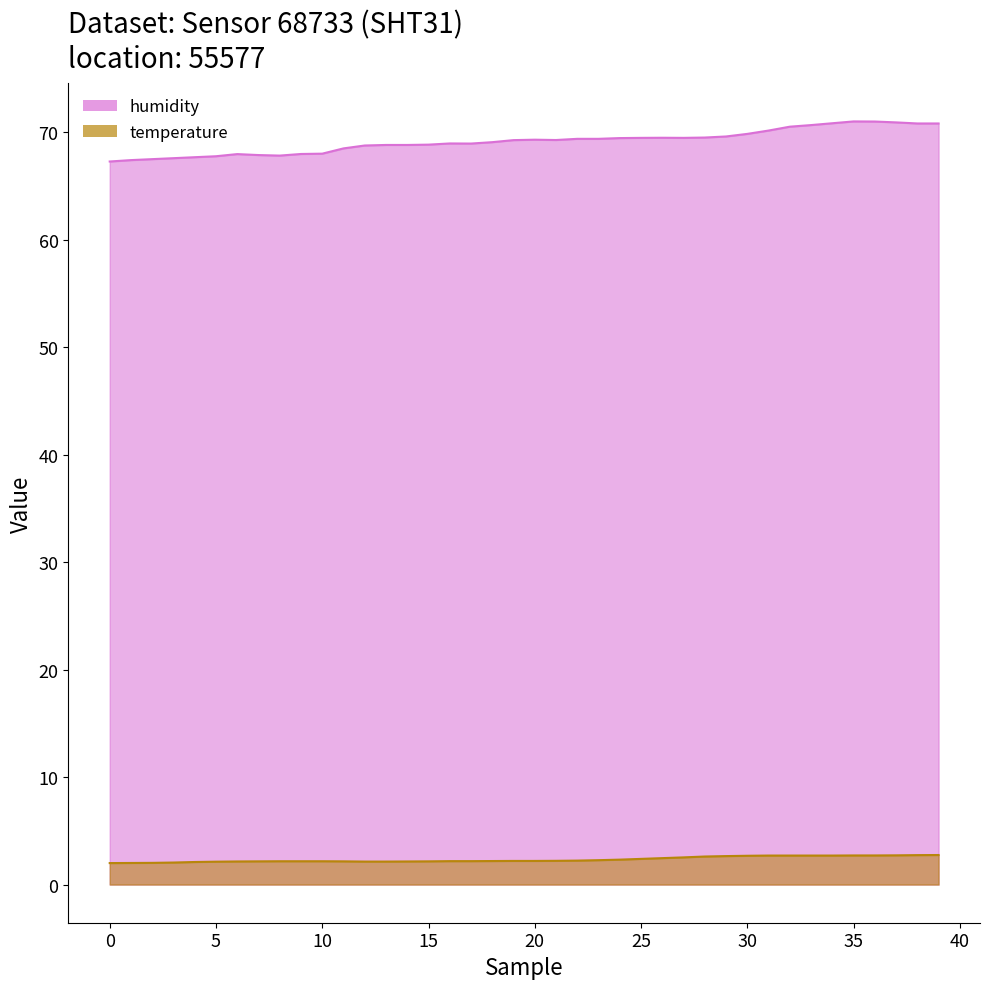

Is the value of temperature at 13:00 greater than the value of humidity at 12:00?

No